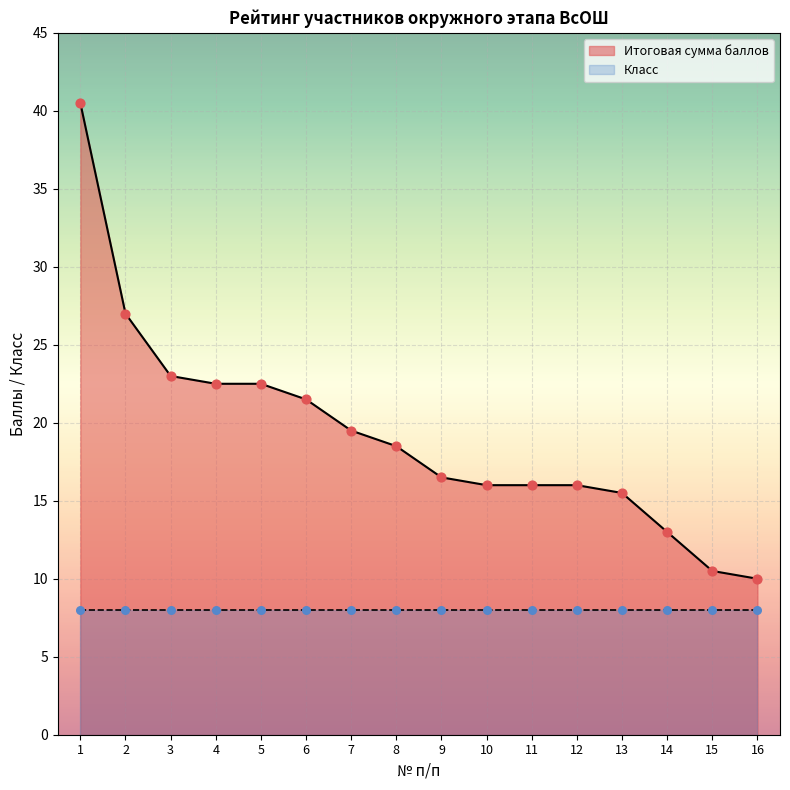

Between 7 and 5, which is larger?

5